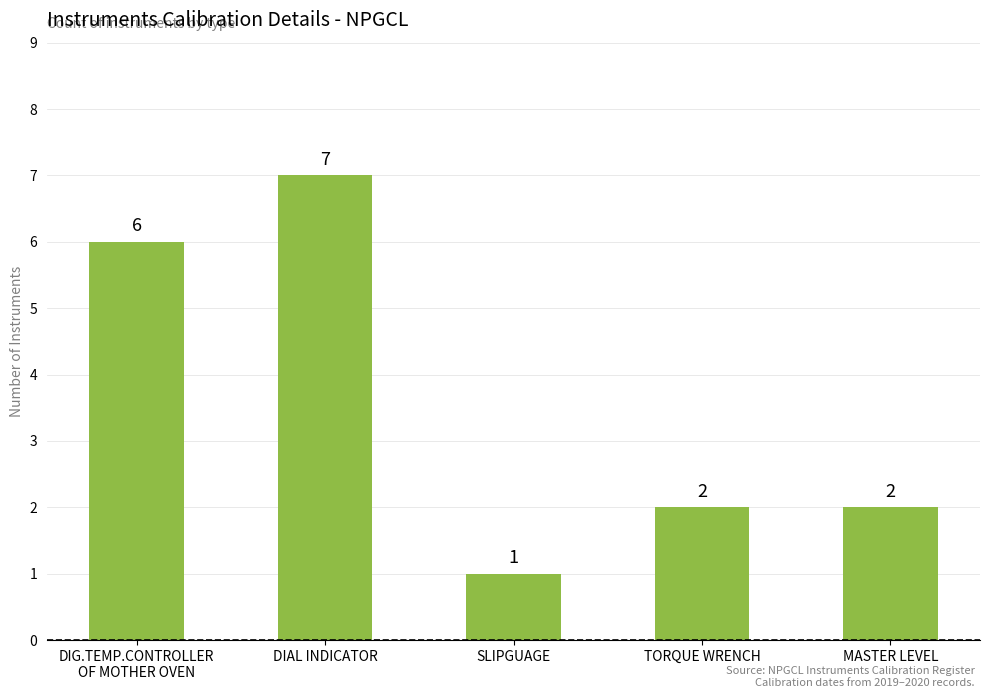

What is the label of the 3rd bar from the left?

SLIPGUAGE